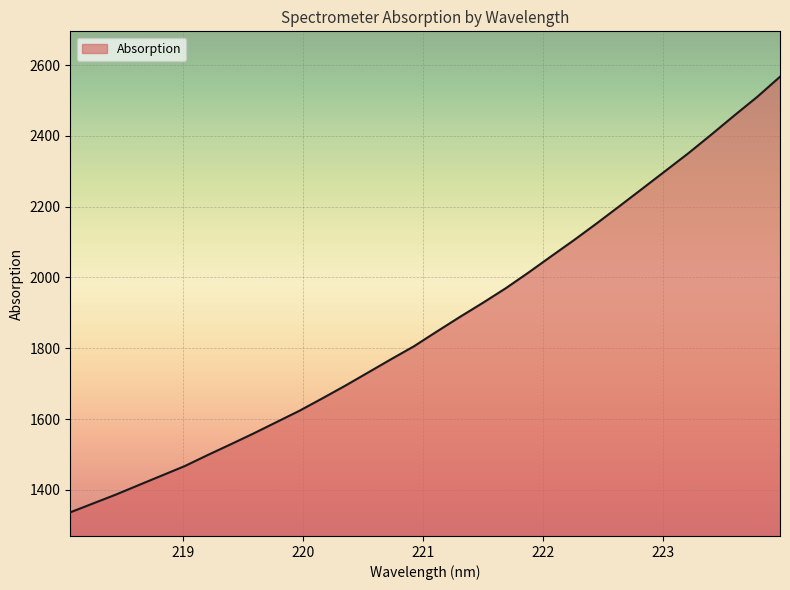

What is the maximum value shown in the chart?

2567.2